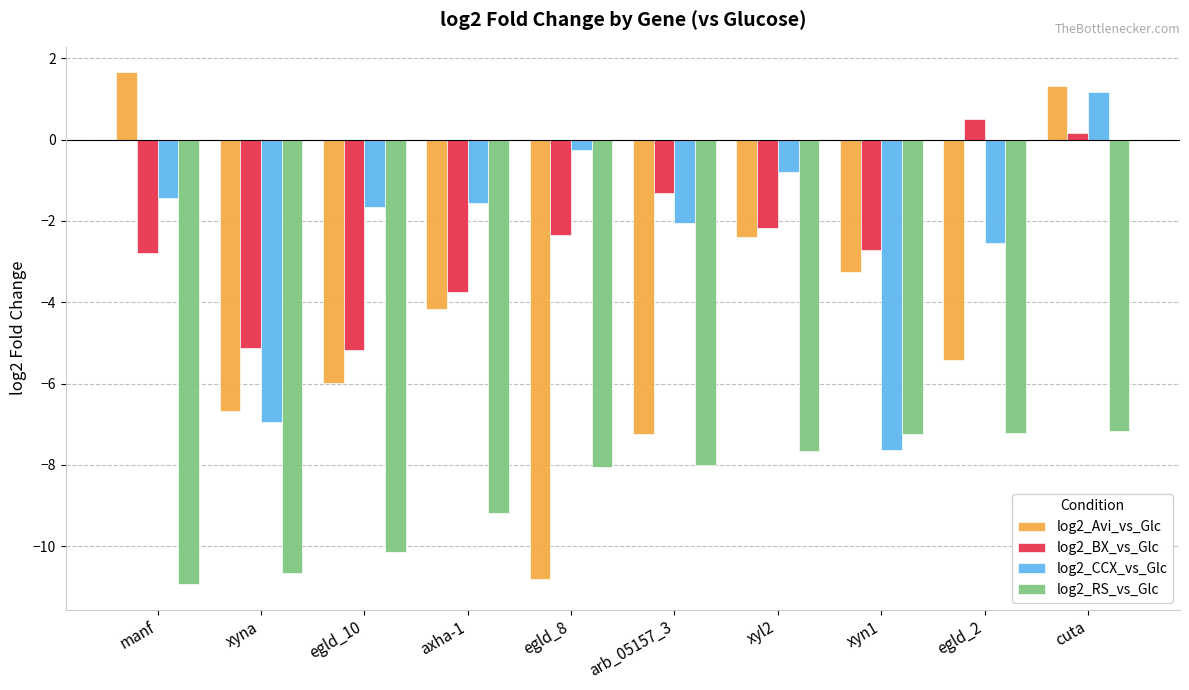

The log2_RS_vs_Glc series shows -4.9 at cuta. True or false?

False